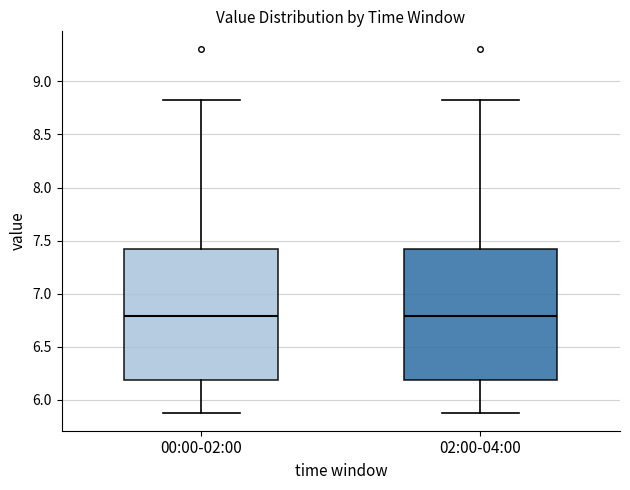

Reading left to right, read every box against the y-axis: the position of its median line, the range the box covers, and the ends of its whiskers. The values are not printed on the chart, so give them approximately, as read against the axis.

00:00-02:00: median 6.8, box 6.2 to 7.4, whiskers 5.9 to 8.8
02:00-04:00: median 6.8, box 6.2 to 7.4, whiskers 5.9 to 8.8